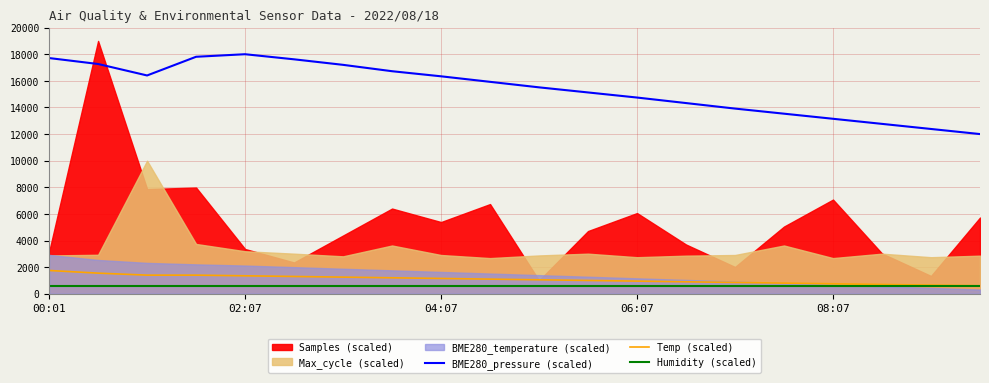

True or false: BME280_pressure (scaled) and Temp (scaled) intersect in this chart.

False